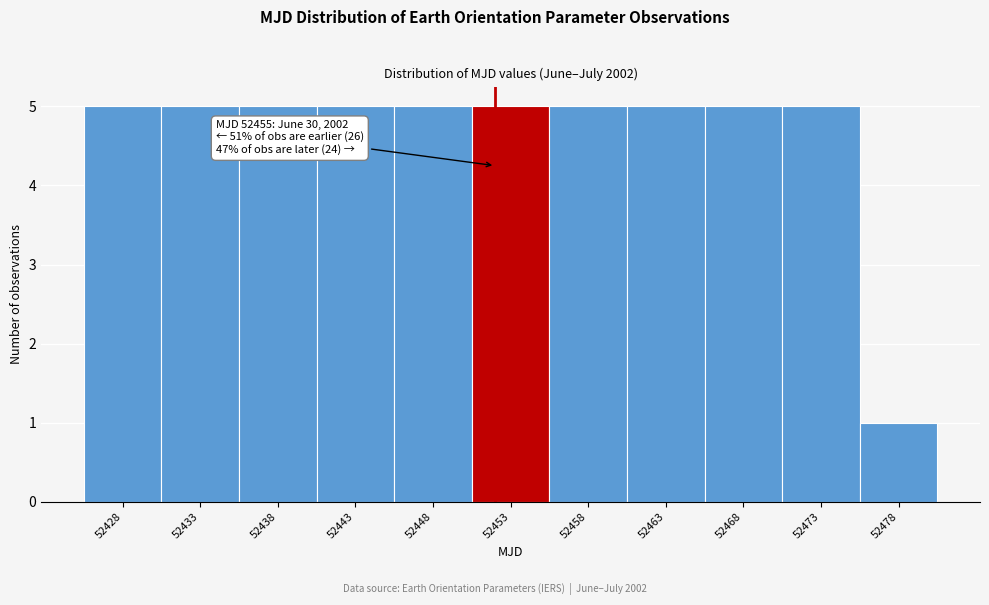

Reading left to right, transcribe all the data shown in this chart.

5	5	5	5	5	5	5	5	5	5	1